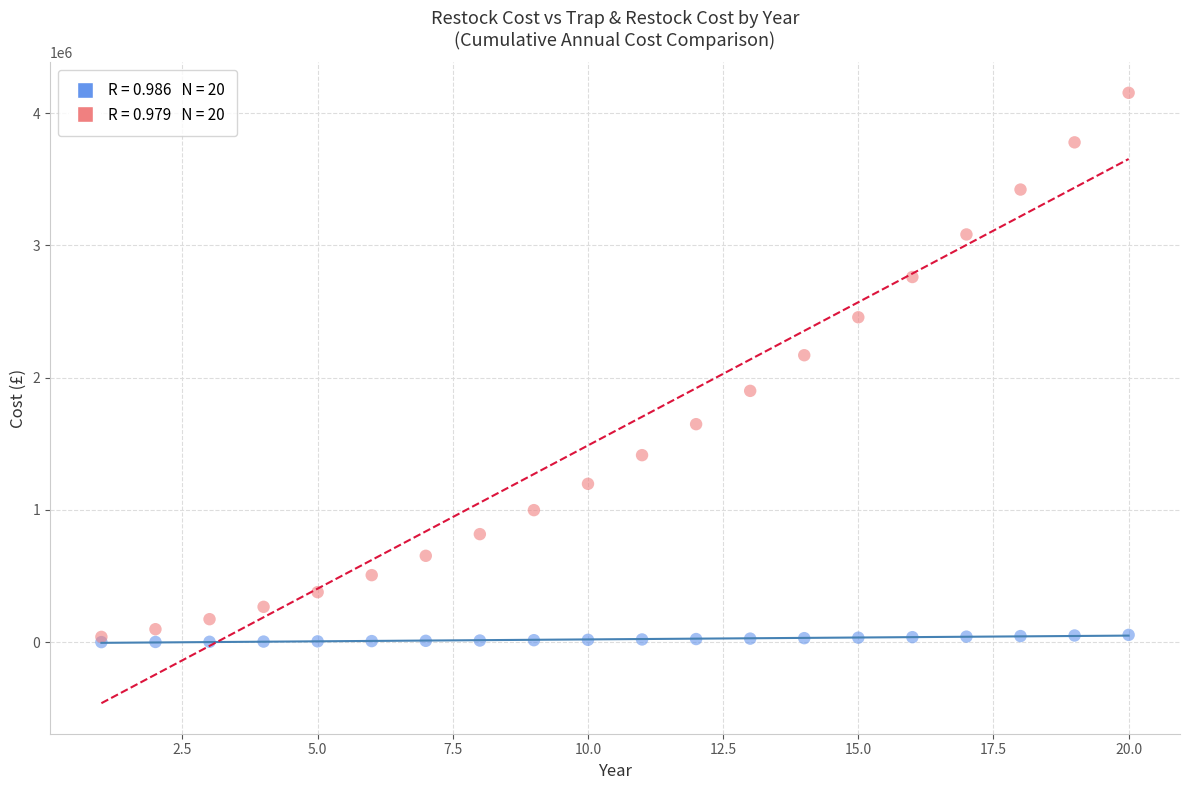

Across all series, what Y value is closest to 2077398?

2169942.7